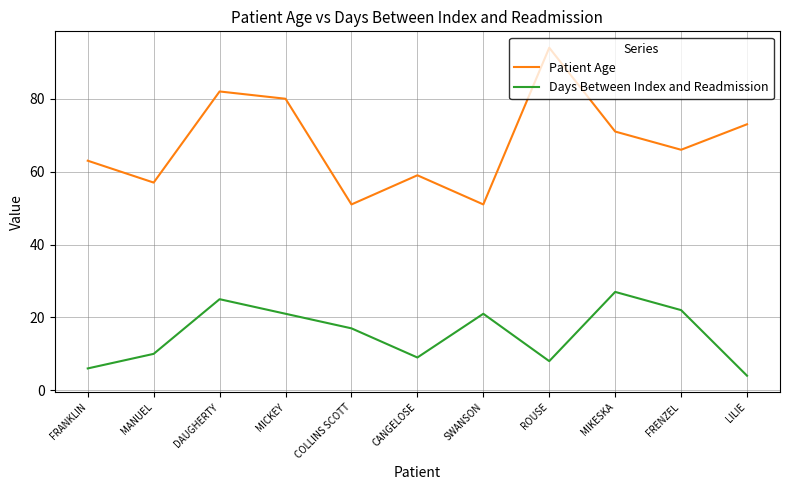

True or false: Patient Age and Days Between Index and Readmission intersect in this chart.

False